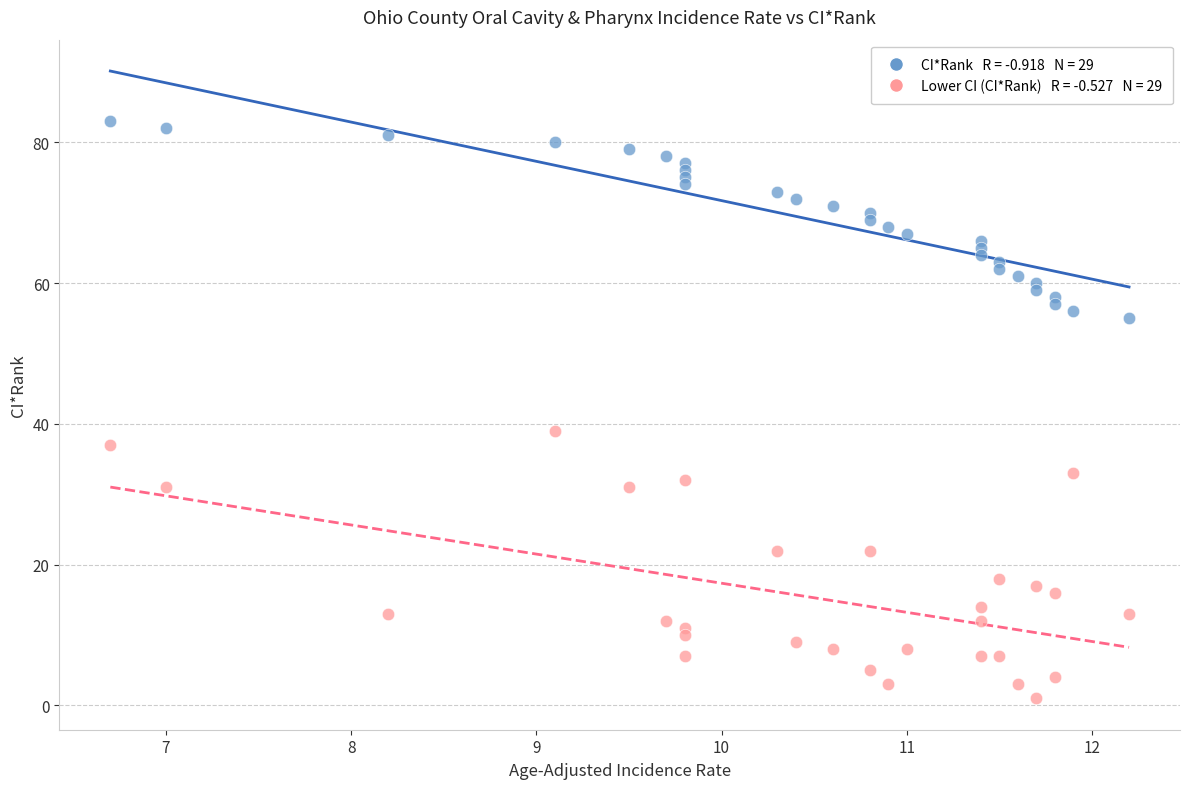

Across all series, what Y value is closest to 42?

39